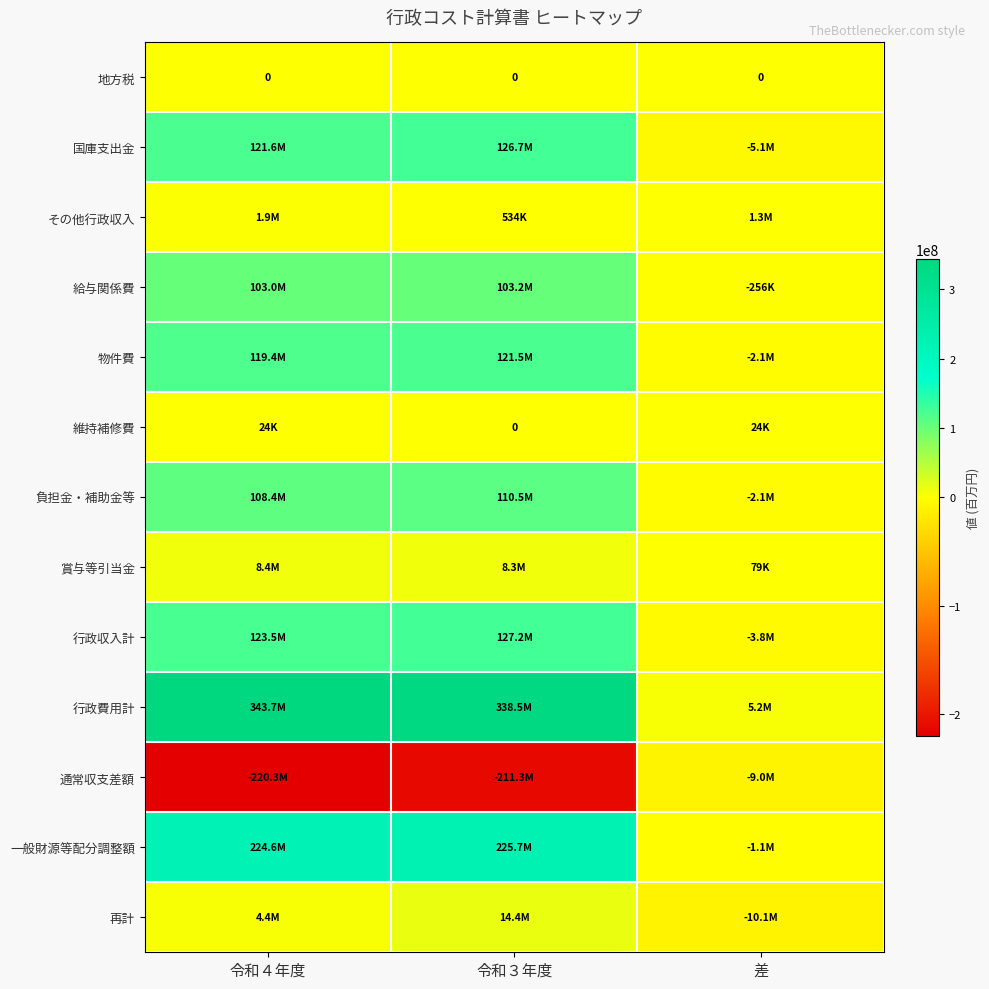

Which series has the widest spread of values?

行政費用計